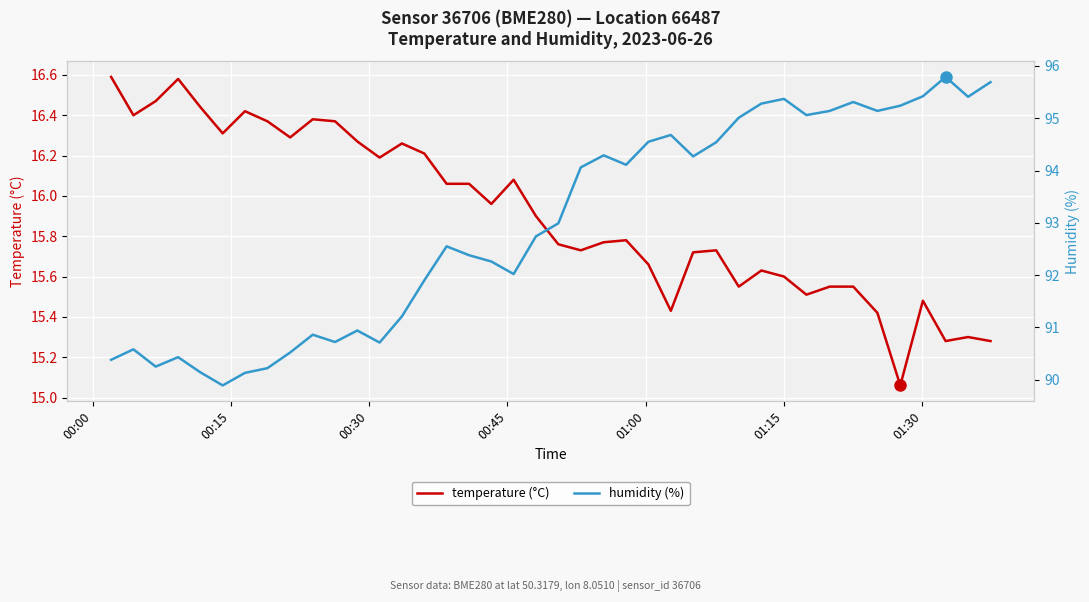

True or false: humidity (%) has more than 1 points higher than both neighbors.

True